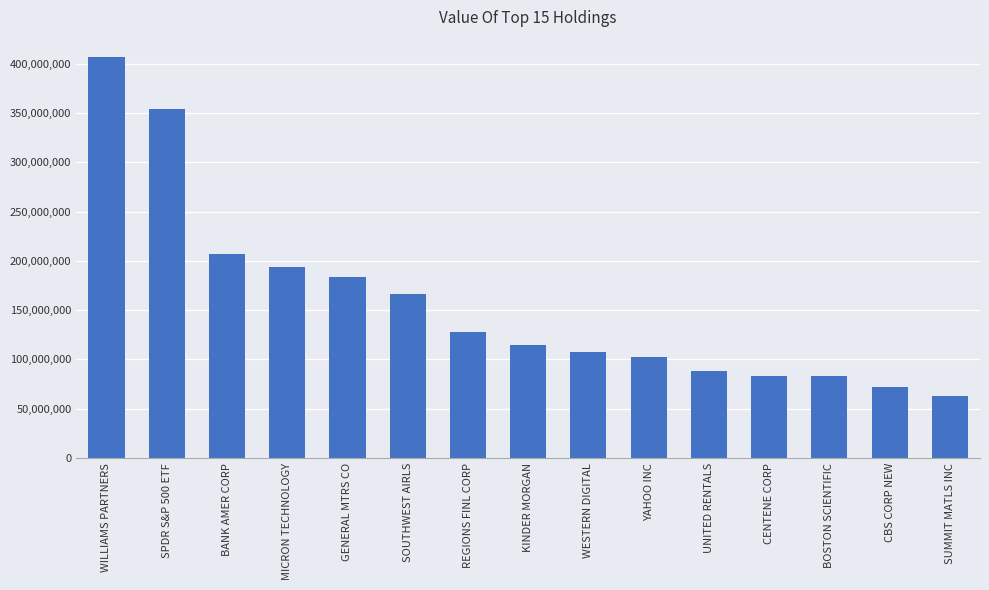

What is the sum of the values at BOSTON SCIENTIFIC and SOUTHWEST AIRLS?

249081000